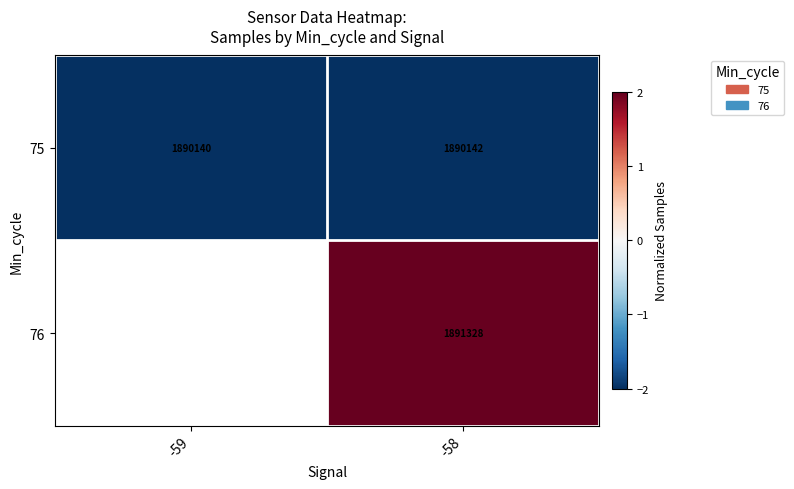

True or false: 75 has a value of -3.5 at -59.

False